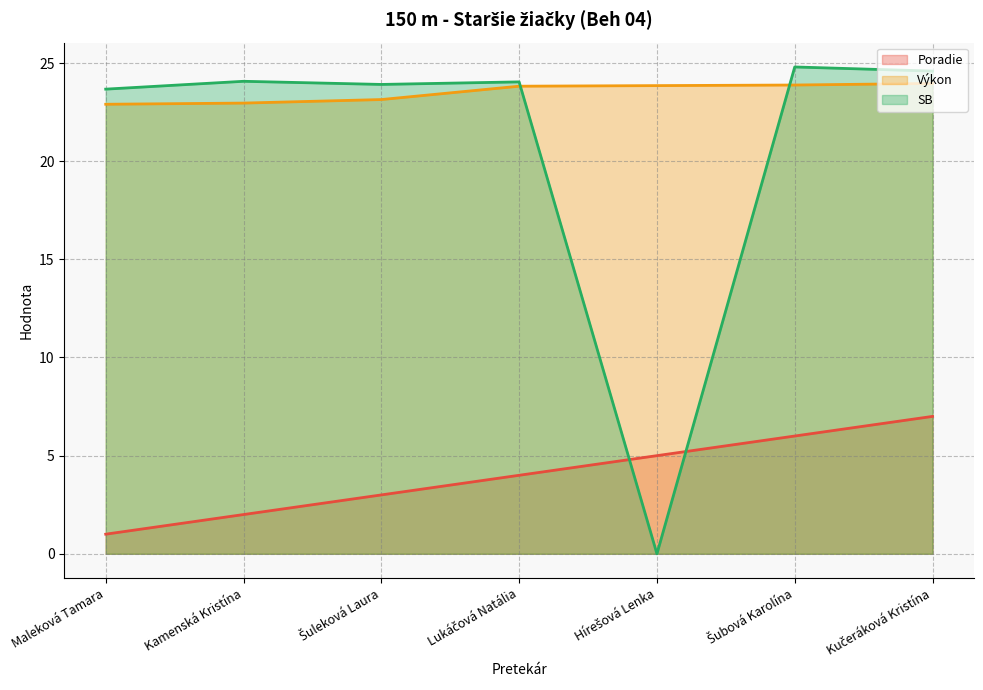

Reading left to right, what are all the values shown in this chart?

Poradie: 1.0	2.0	3.0	4.0	5.0	6.0	7.0
Výkon: 22.9	23.0	23.1	23.8	23.9	23.9	24.0
SB: 23.7	24.1	23.9	24.0	0.0	24.8	24.6